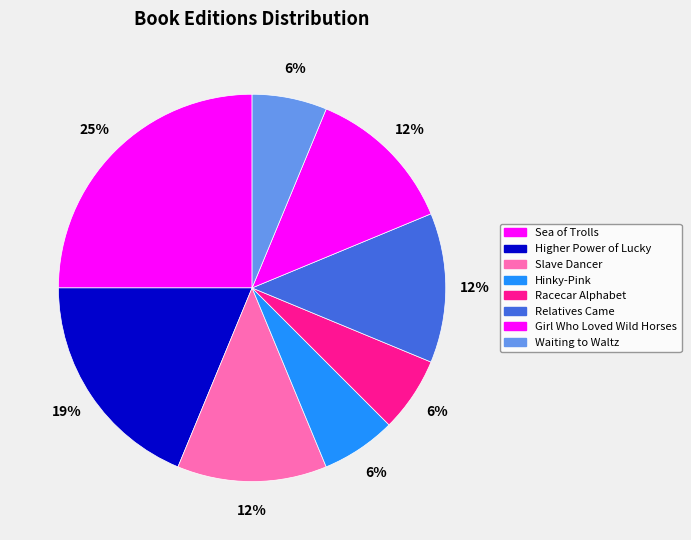

Which has a higher value, Slave Dancer or Sea of Trolls?

Sea of Trolls